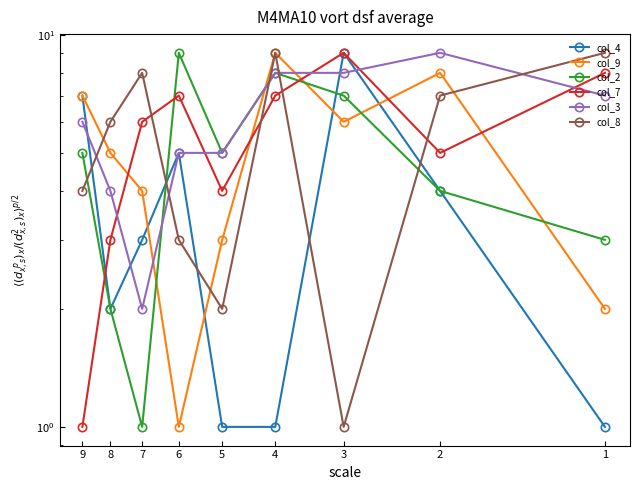

At which label does col_7 reach its minimum?

9